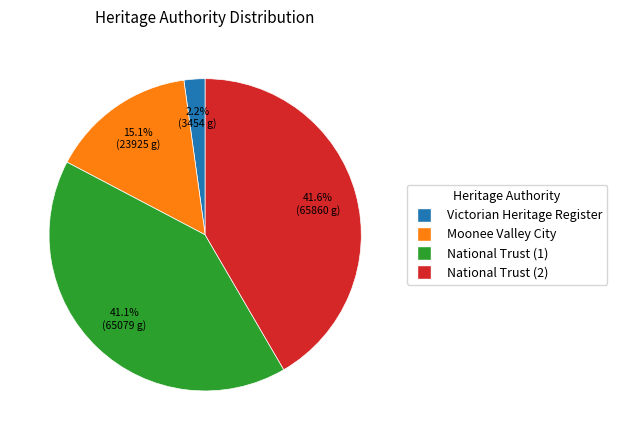

Is there a majority slice in this chart?

No